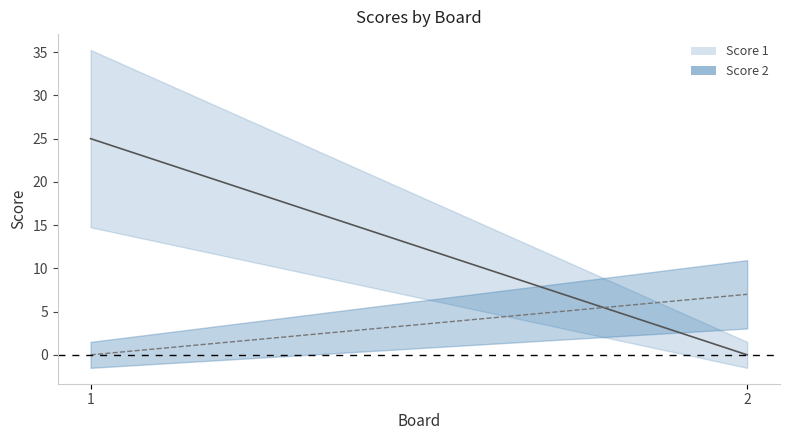

The value of Score 2 at 2 is 7. True or false?

True